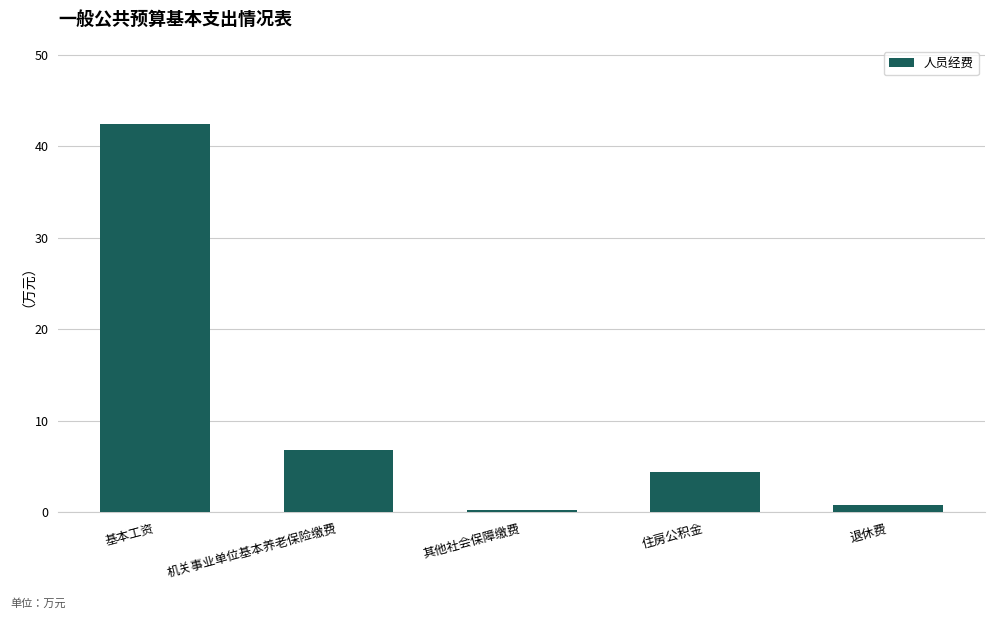

Reading left to right, extract all data points from this chart.

基本工资=42.5	机关事业单位基本养老保险缴费=6.8	其他社会保障缴费=0.3	住房公积金=4.4	退休费=0.8